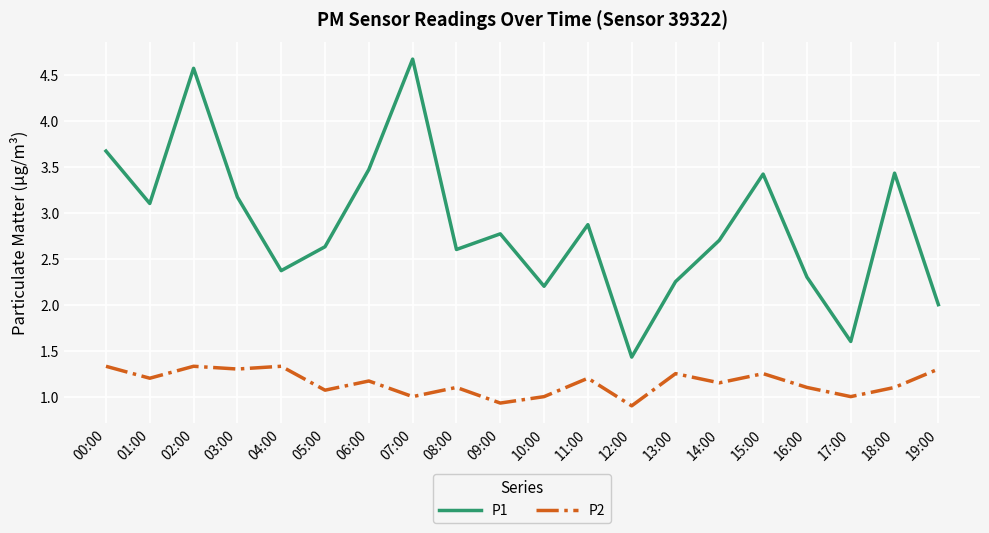

List the series in order of their peak value, lowest first.

P2, P1